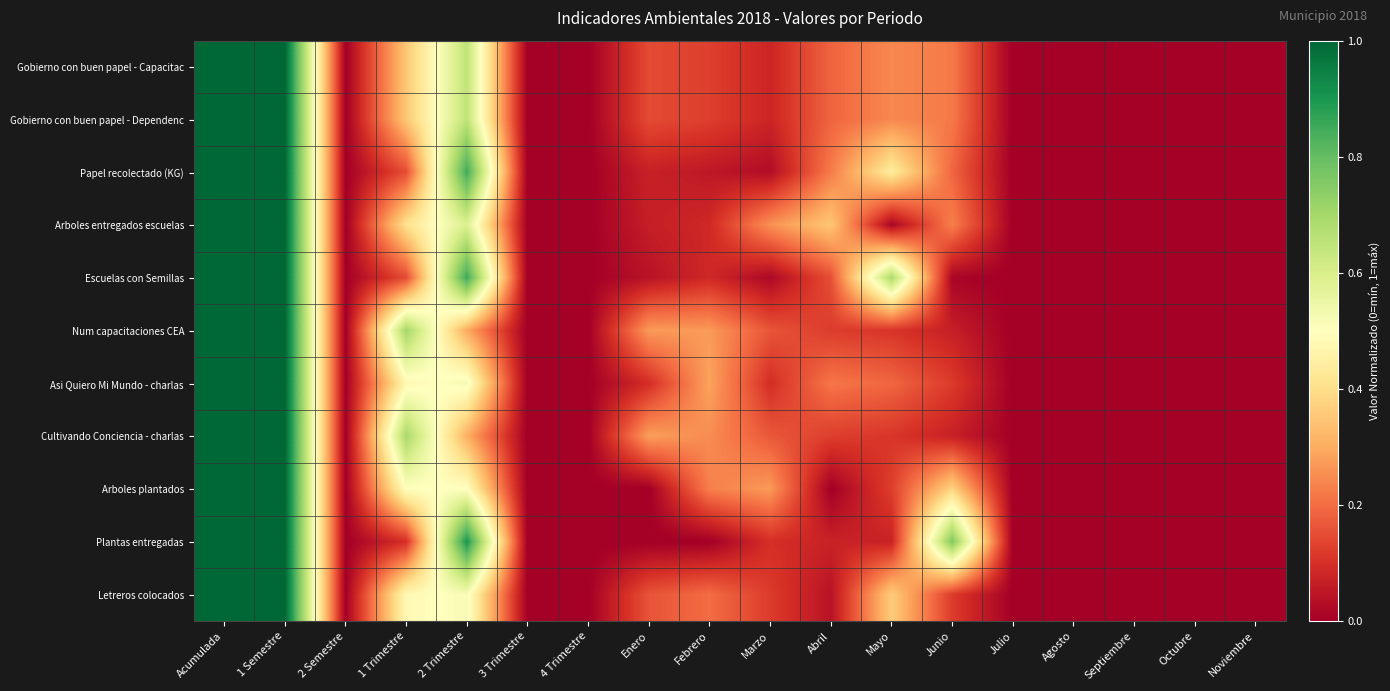

Rank the series at Acumulada from lowest to highest value.

Gobierno con buen papel - Capacitac, Gobierno con buen papel - Dependenc, Papel recolectado (KG), Arboles entregados escuelas, Escuelas con Semillas, Num capacitaciones CEA, Asi Quiero Mi Mundo - charlas, Cultivando Conciencia - charlas, Arboles plantados, Plantas entregadas, Letreros colocados